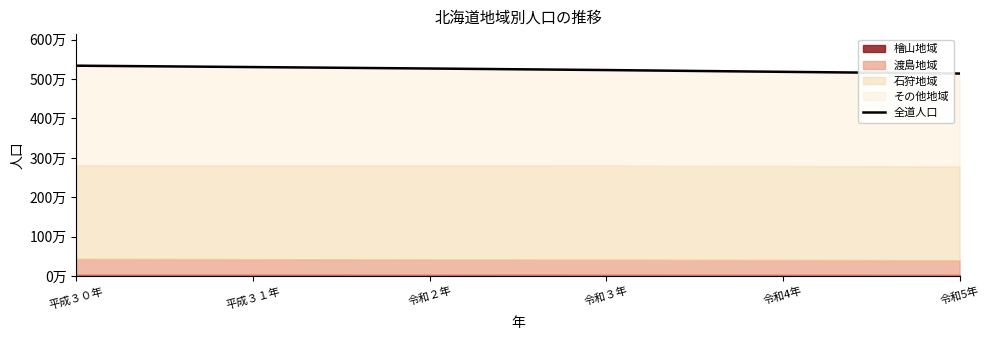

True or false: the data shows 2528277 at 令和３年.

False